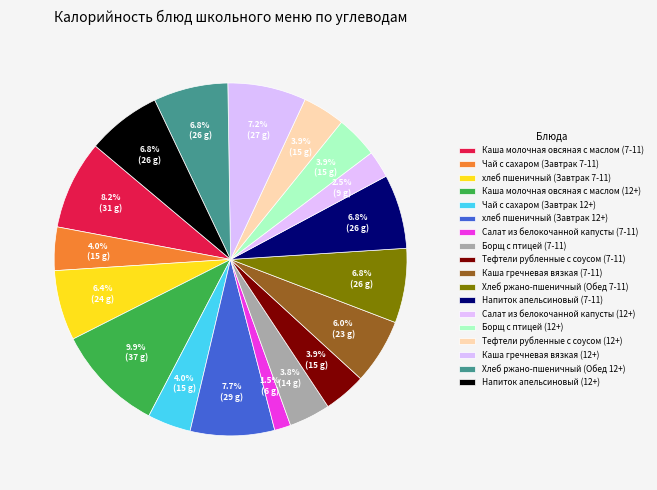

To the nearest percent, what portion does Салат из белокочанной капусты (7-11) represent?

1%